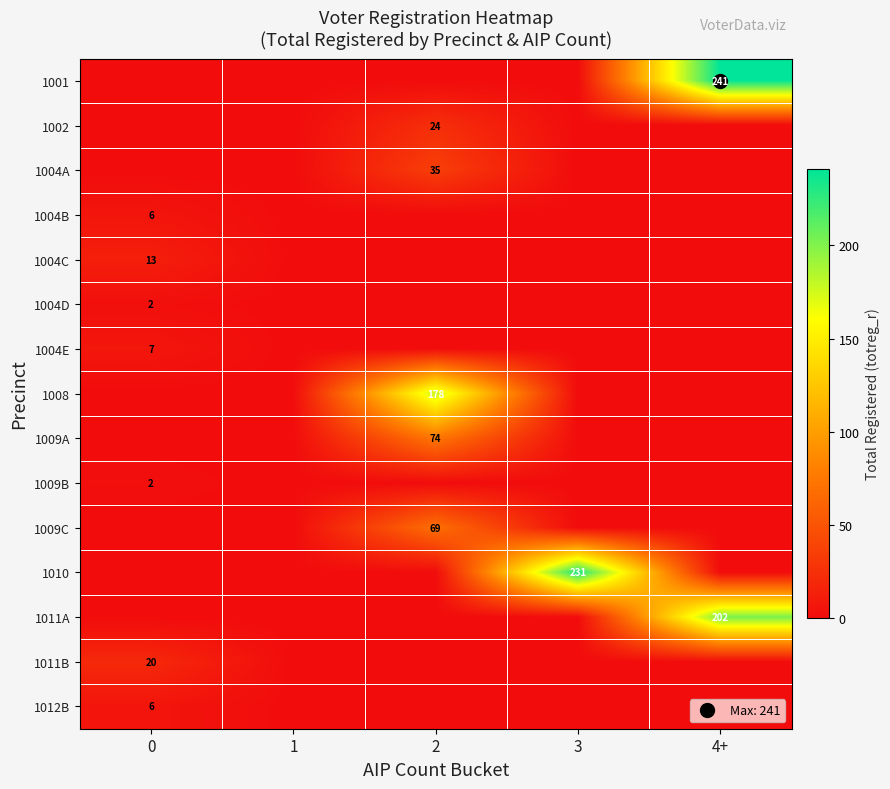

The 1004E series shows -4 at 1. True or false?

False